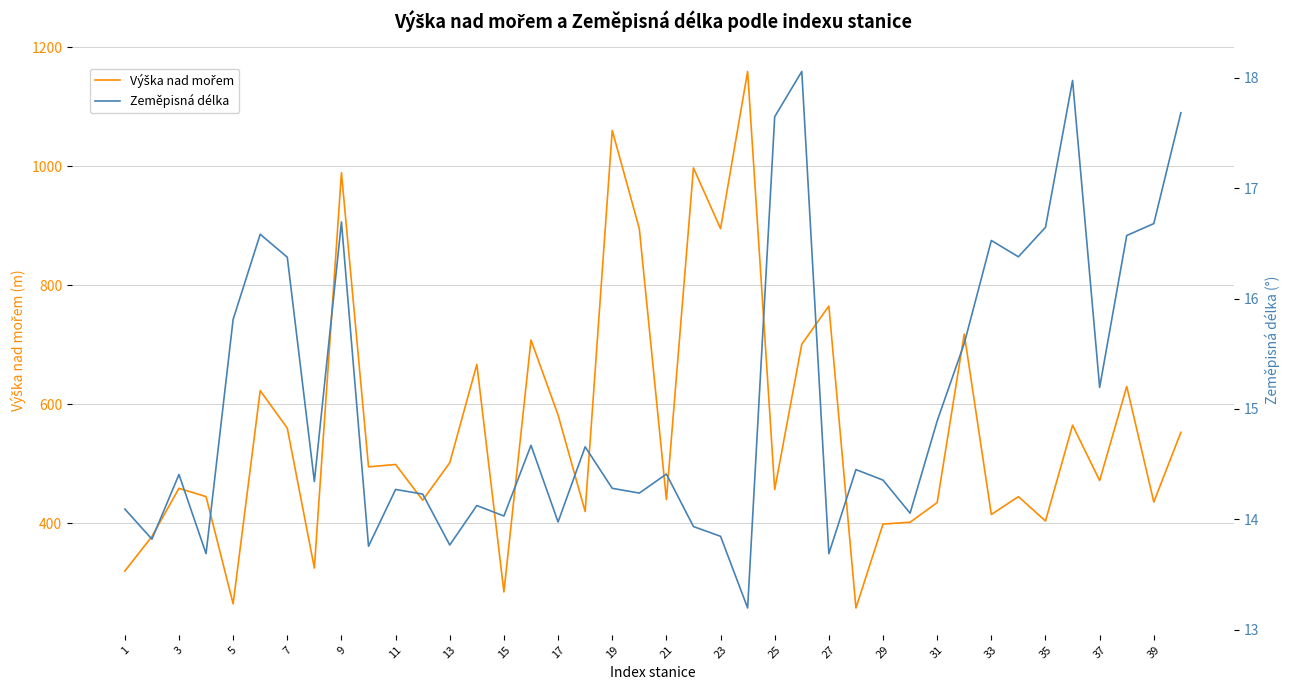

True or false: Zeměpisná délka has more than 1 interior local peaks.

True